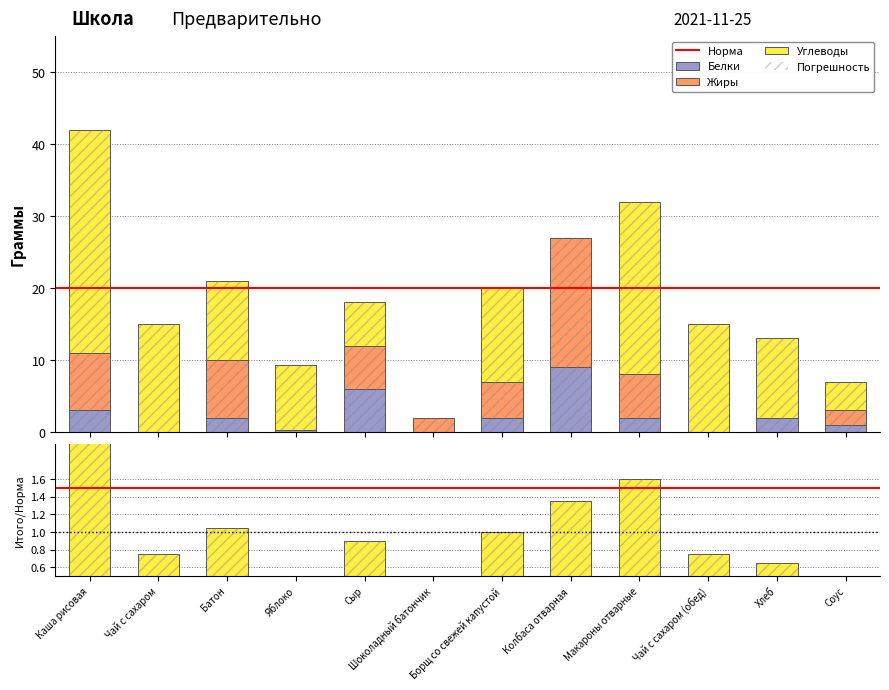

Which series has the widest spread of values?

Углеводы